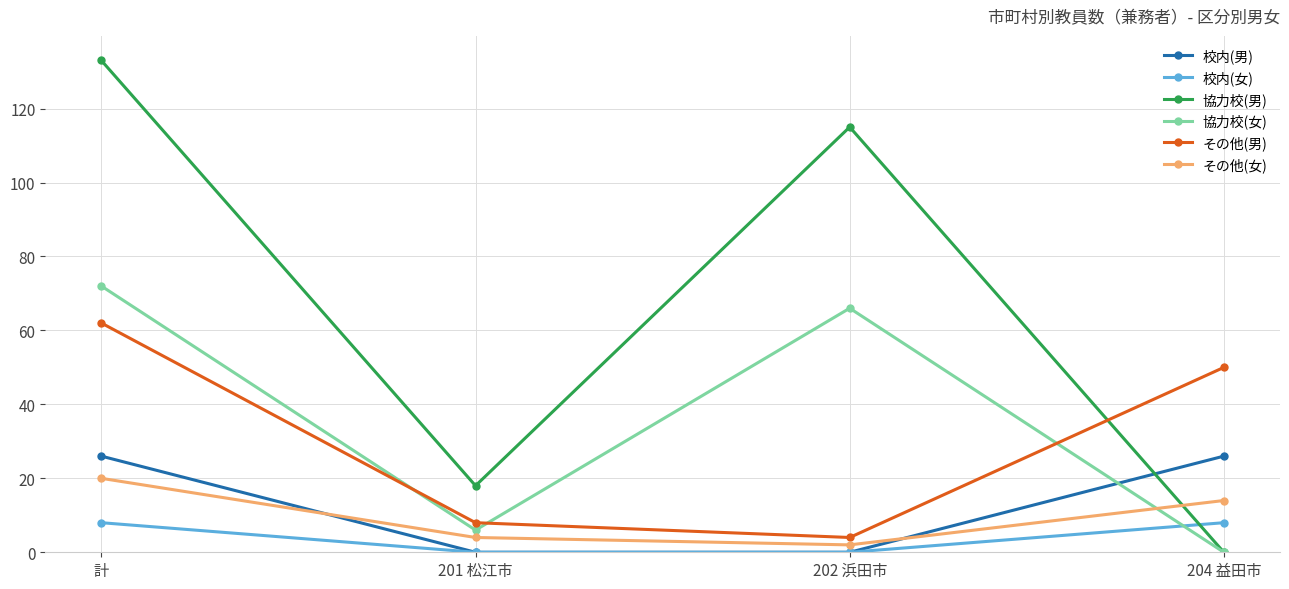

What is the average value of the その他(男) series?

31